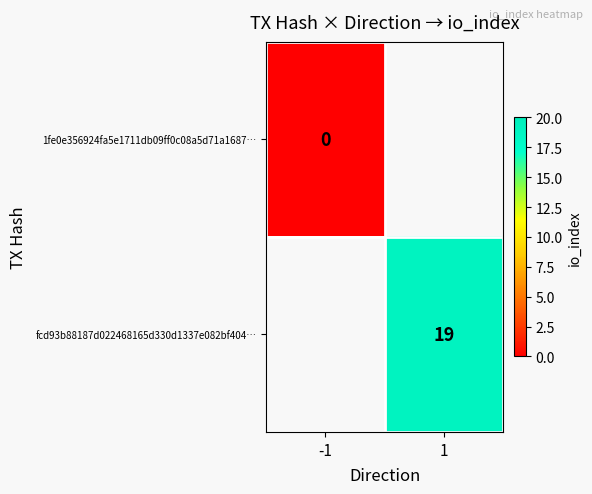

How many series are shown in this chart?

2